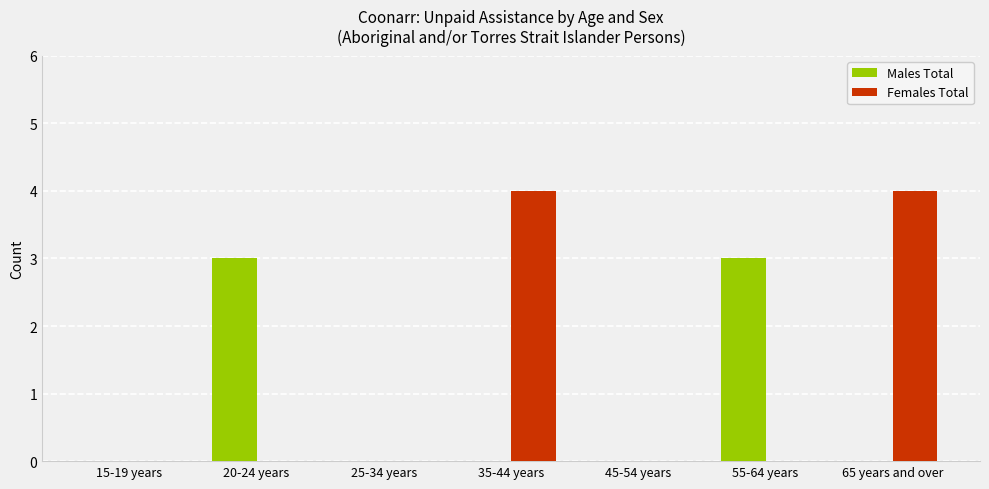

Which series has the widest spread of values?

Females Total